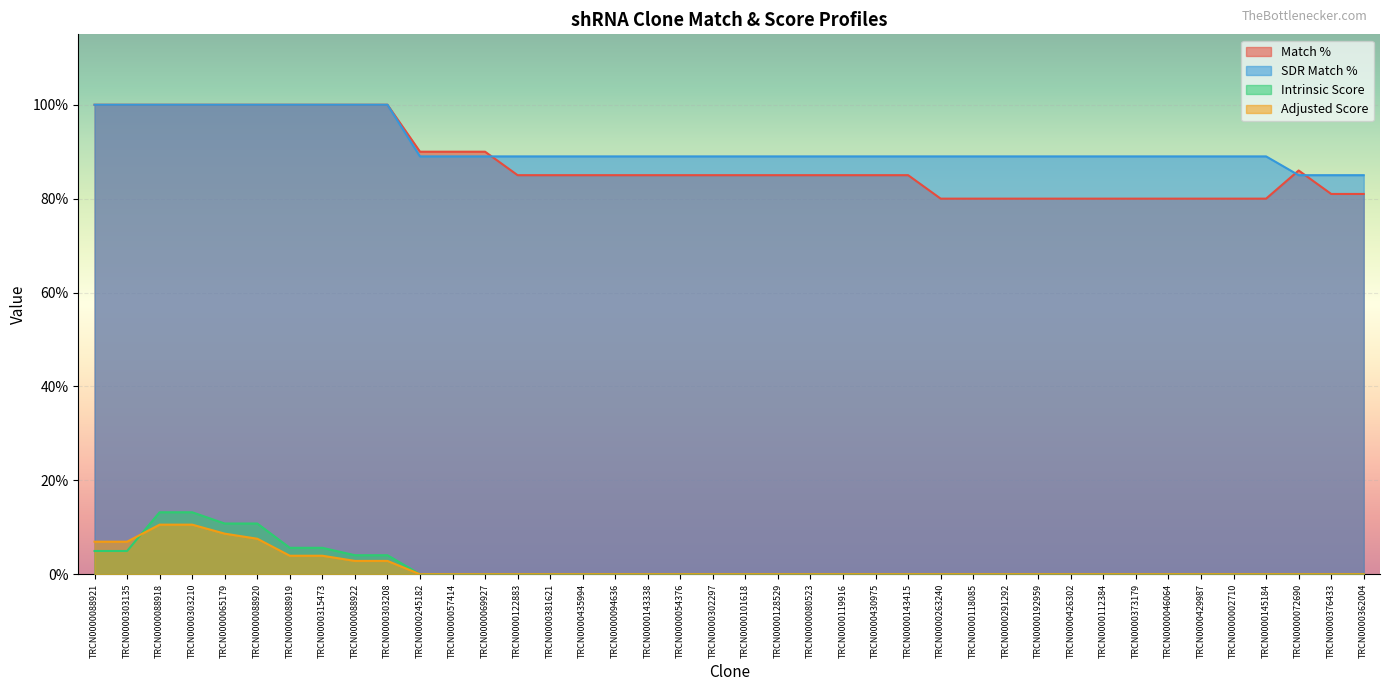

How many lines are shown in the chart?

4